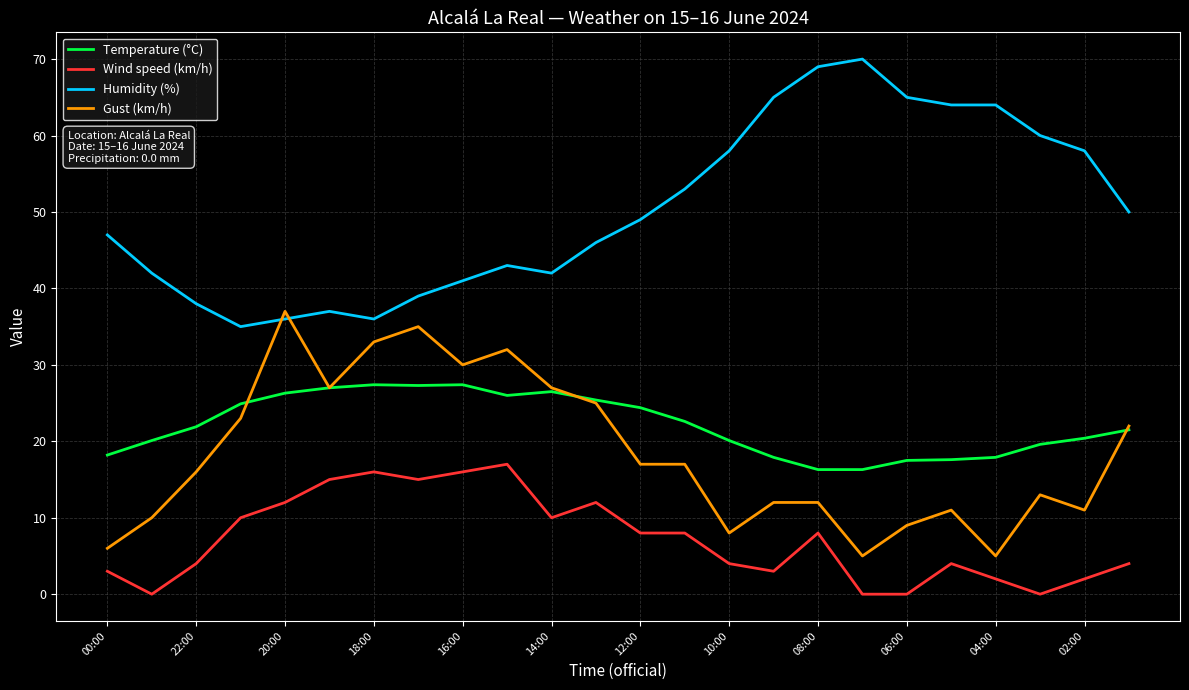

What is the greatest value displayed?

70.0